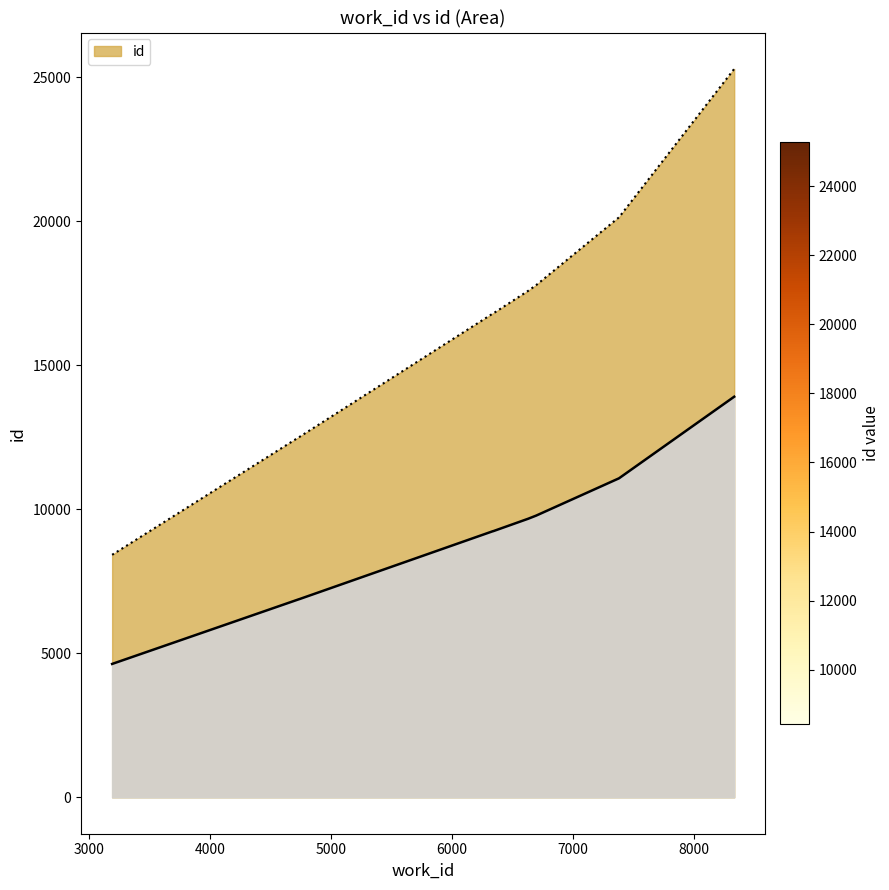

What is the difference between the maximum and minimum values?

16864